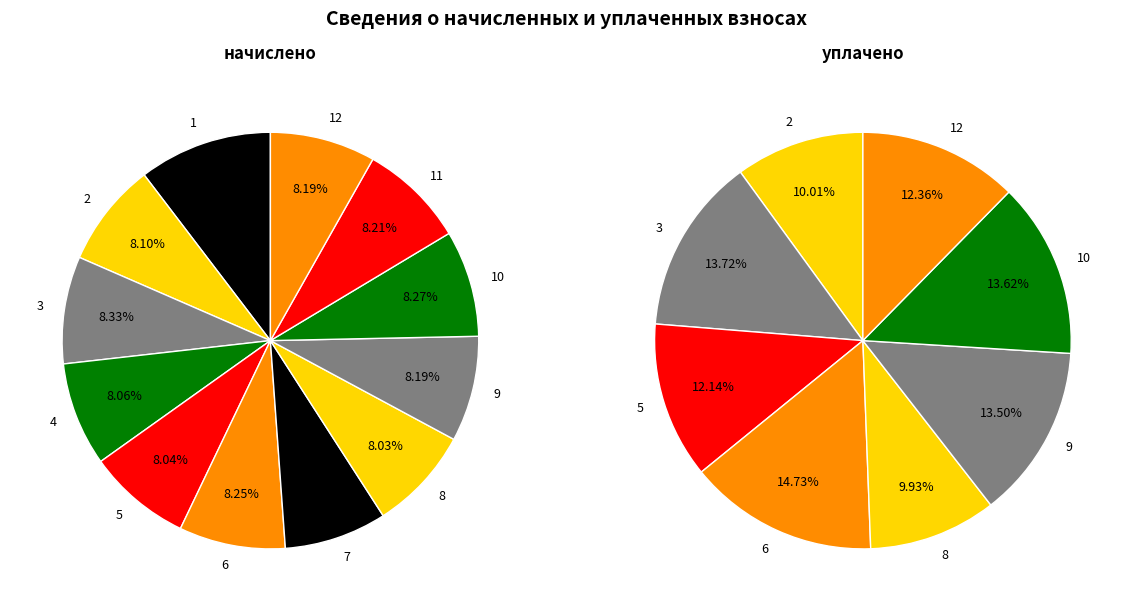

What is the spread (max minus min) of values at 11?

5803.4